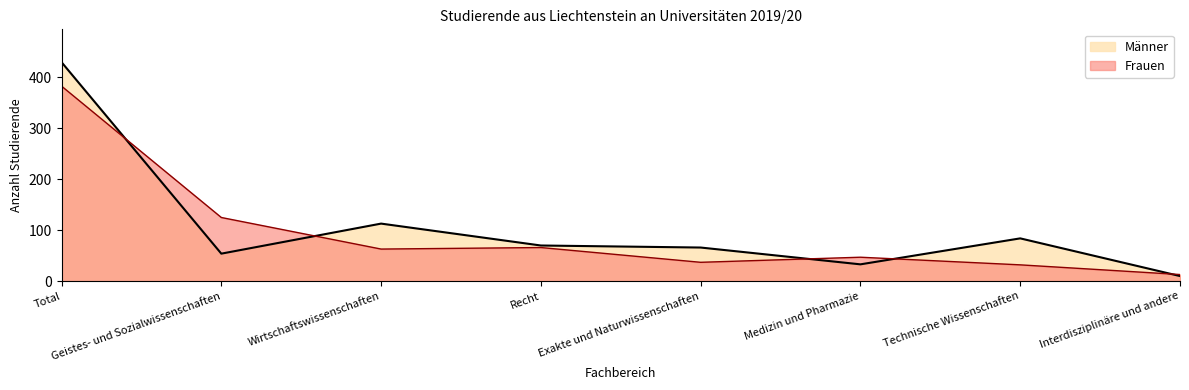

What is the difference between the highest and lowest values at Medizin und Pharmazie?

14